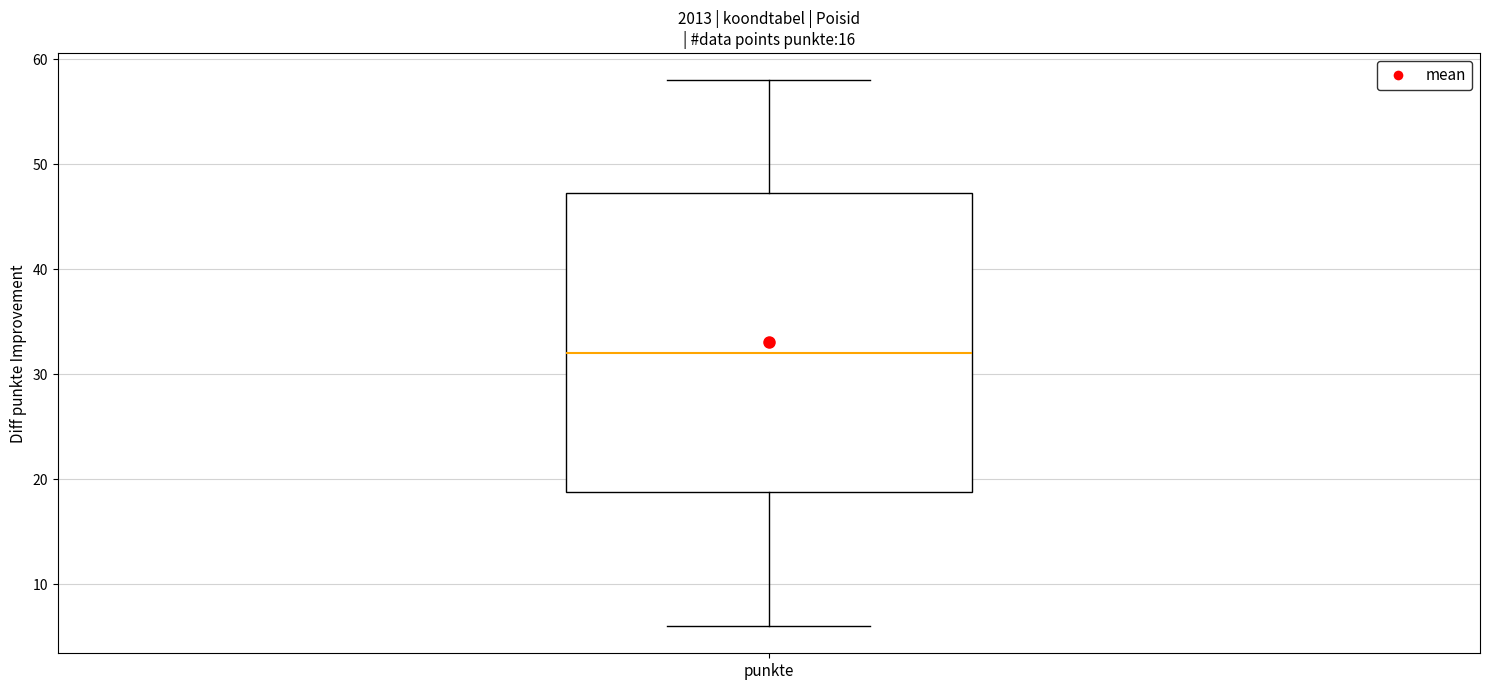

Read this box plot against the y-axis: the position of the median line, the range covered by the box, and the ends of both whiskers. The values are not printed on the chart, so give them approximately, as read against the axis.

median 32, box 19 to 47, whiskers 6 to 58